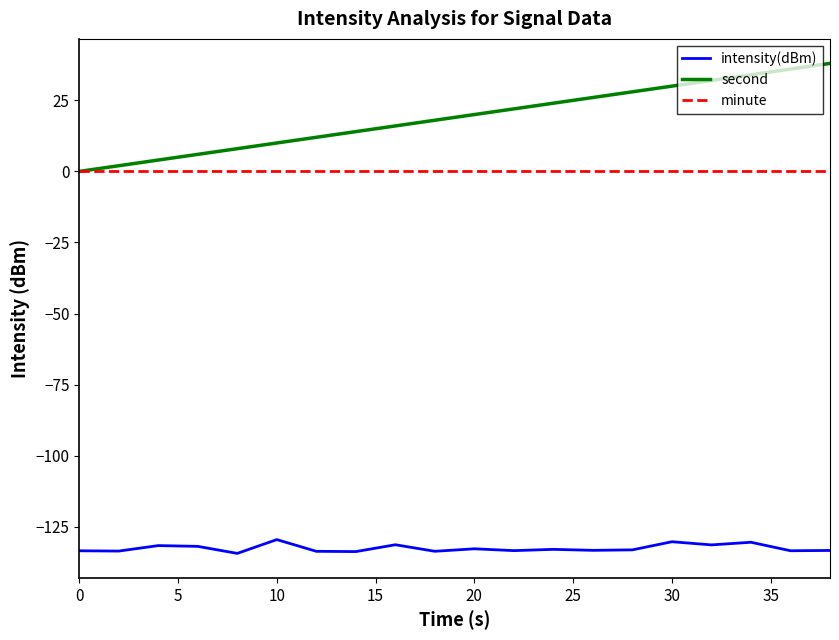

Rank the series by their maximum value, from lowest to highest.

intensity(dBm), minute, second